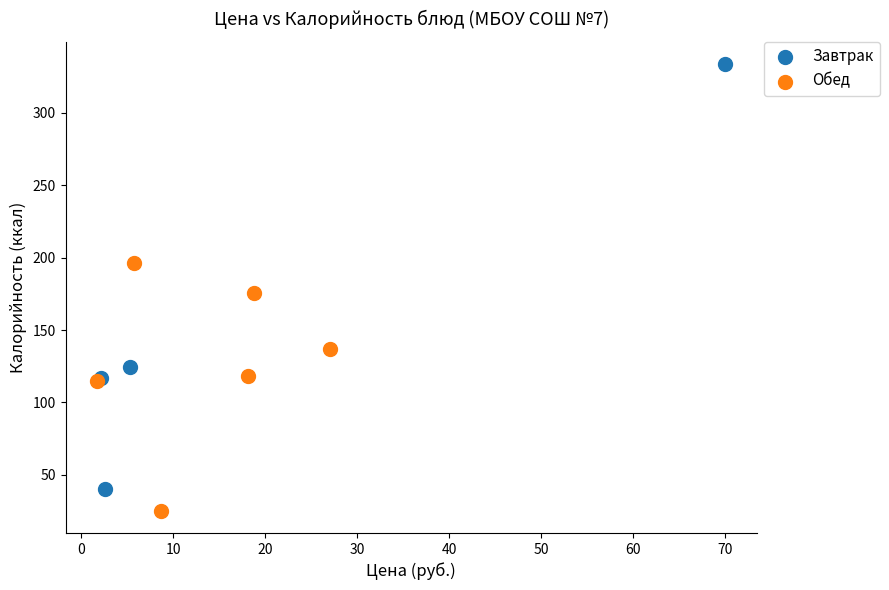

Which series has the widest spread of Y values?

Завтрак